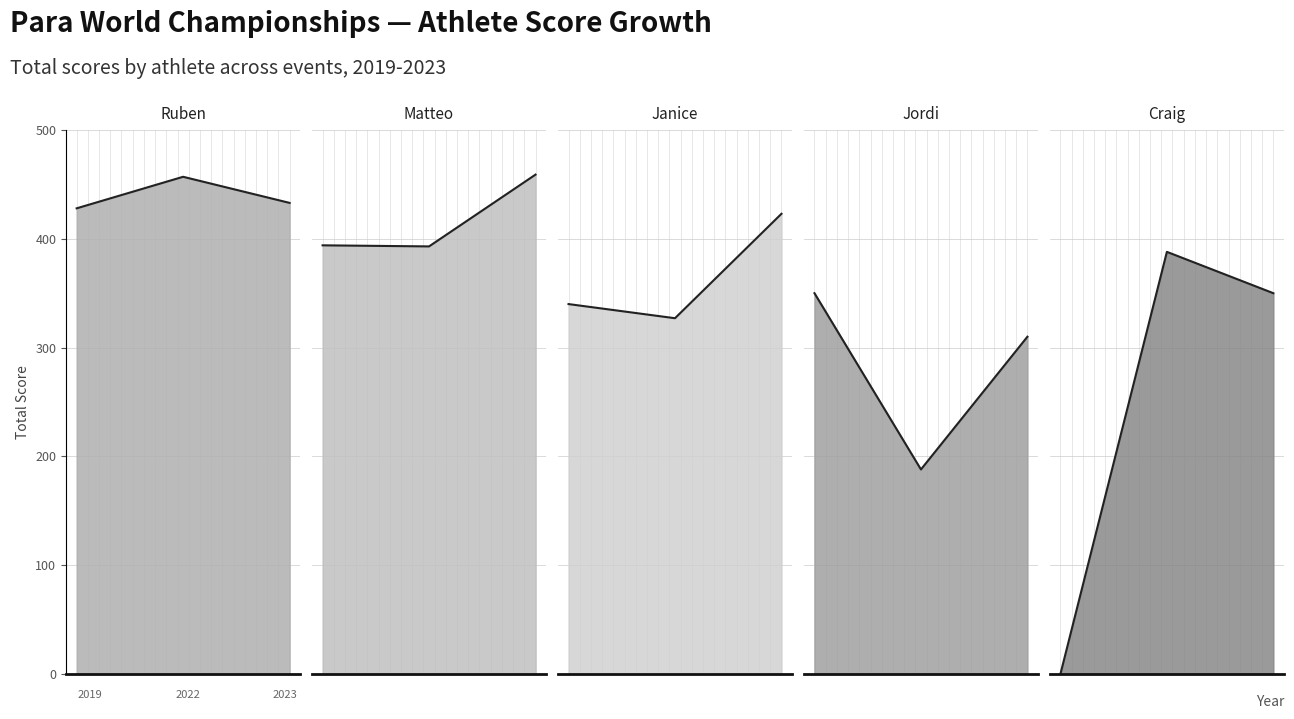

Which category has the lowest value across all series?

2019